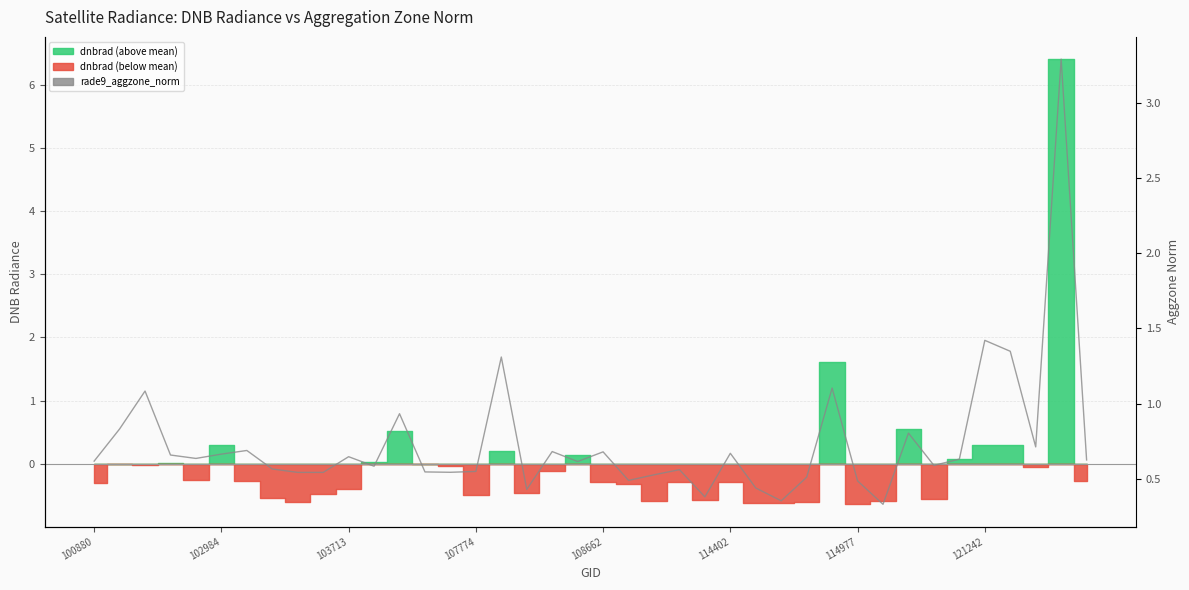

True or false: the data shows 0.3 at 100880.

False